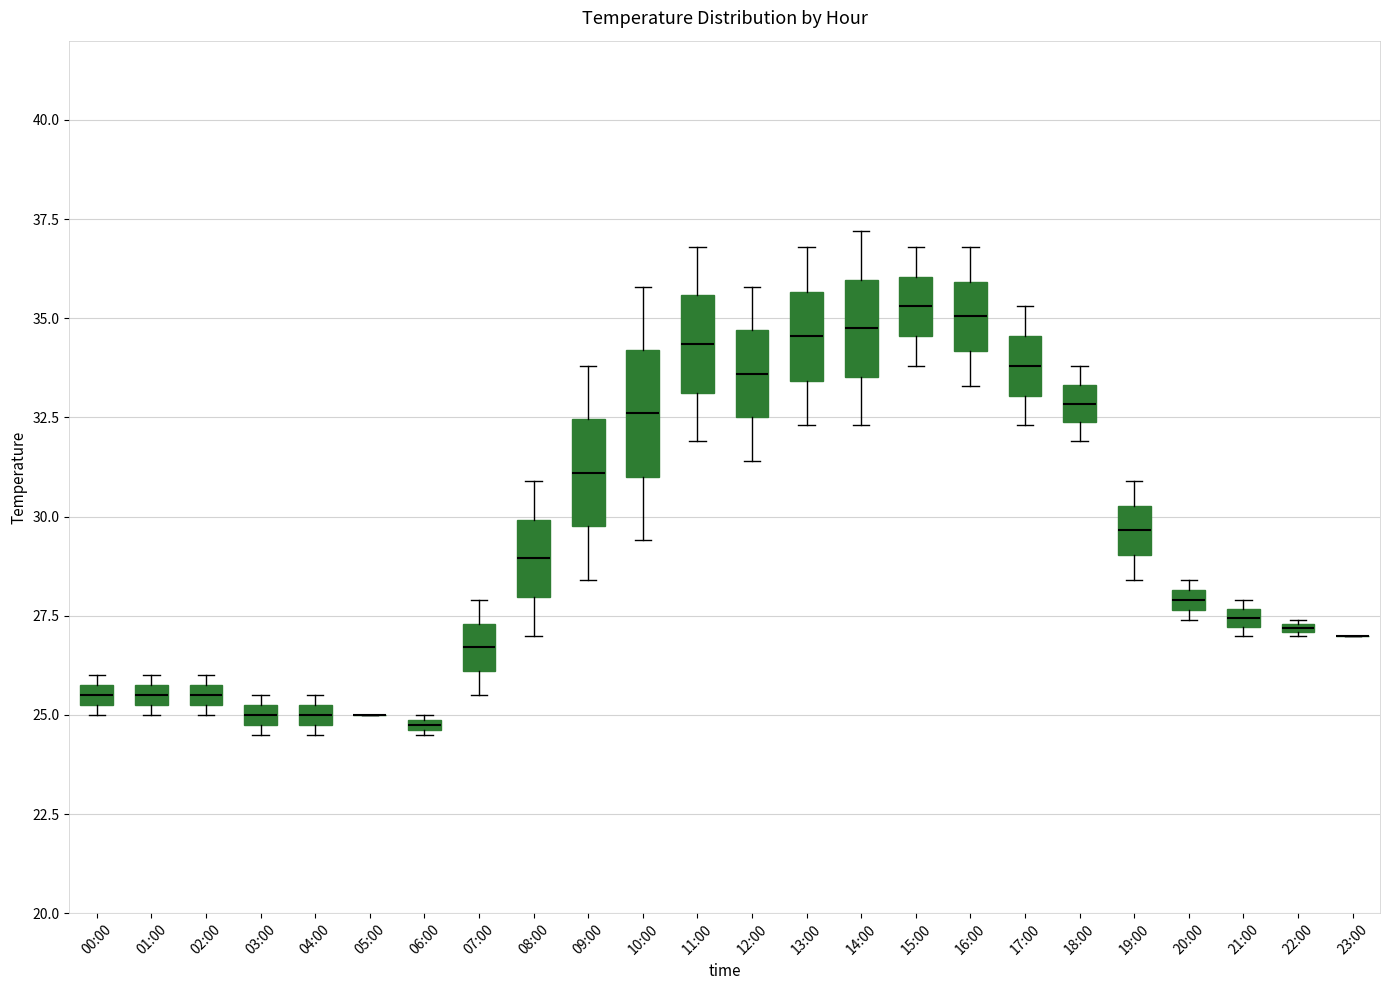

Where does the upper whisker of the box for 16:00 end on the y-axis? The values are not printed on the chart, so give them approximately, as read against the axis.

37.0